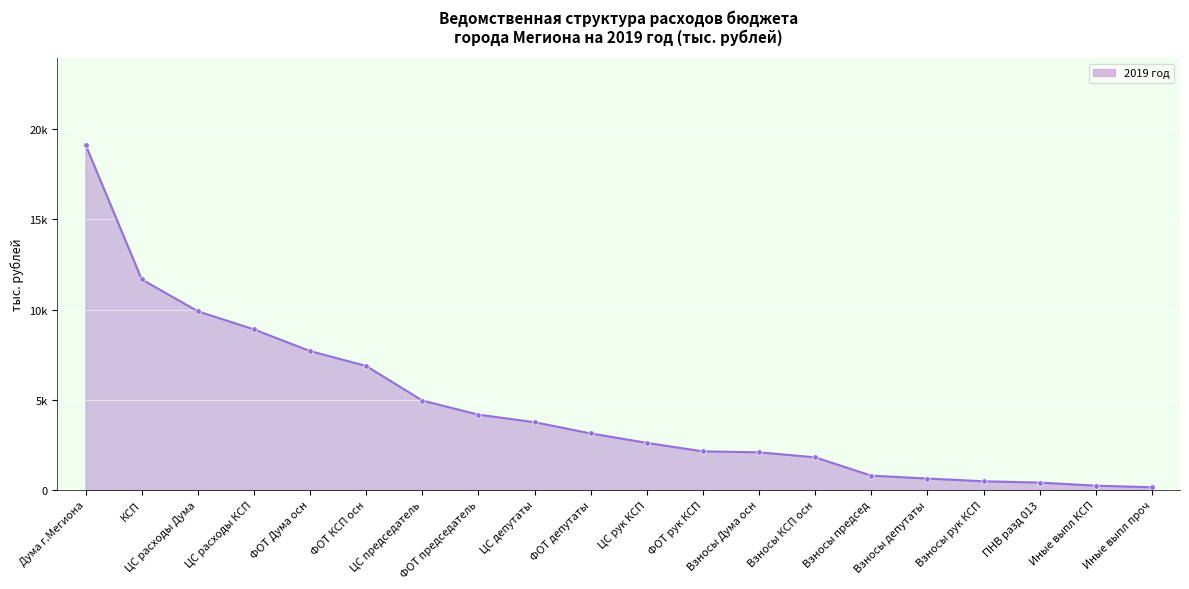

What is the value of the 3rd point from the left?

9904.8